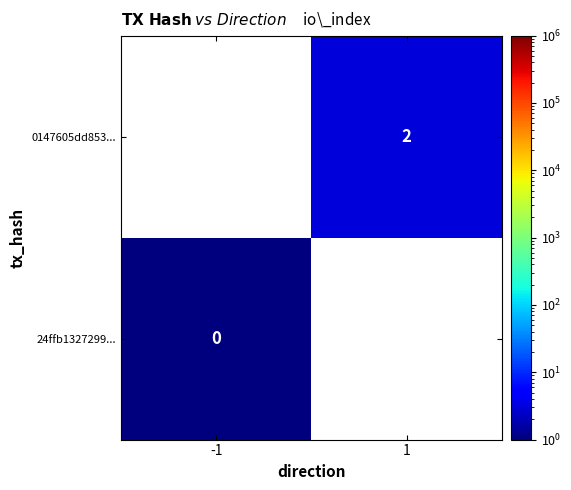

The value of 0147605dd853... at 1 is 2. True or false?

True